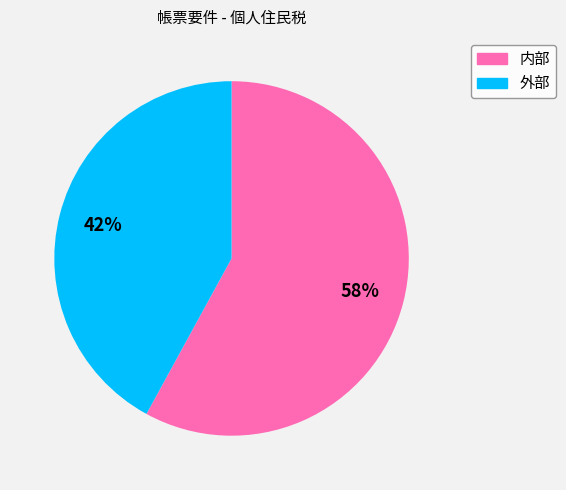

Which slice is the smallest?

外部